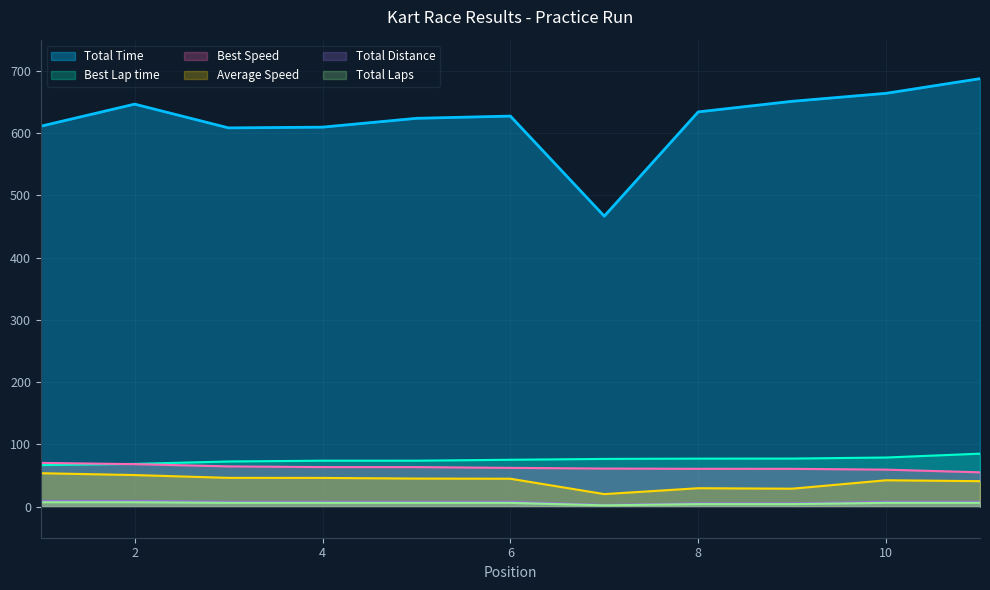

At which label does Average Speed first exceed 44?

1